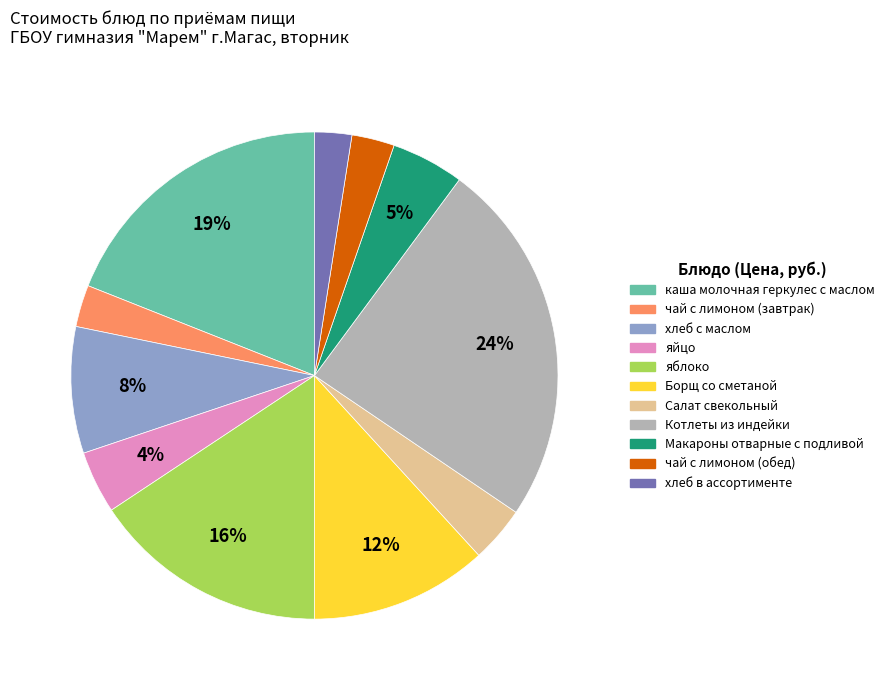

What is the largest slice in the pie chart?

Котлеты из индейки